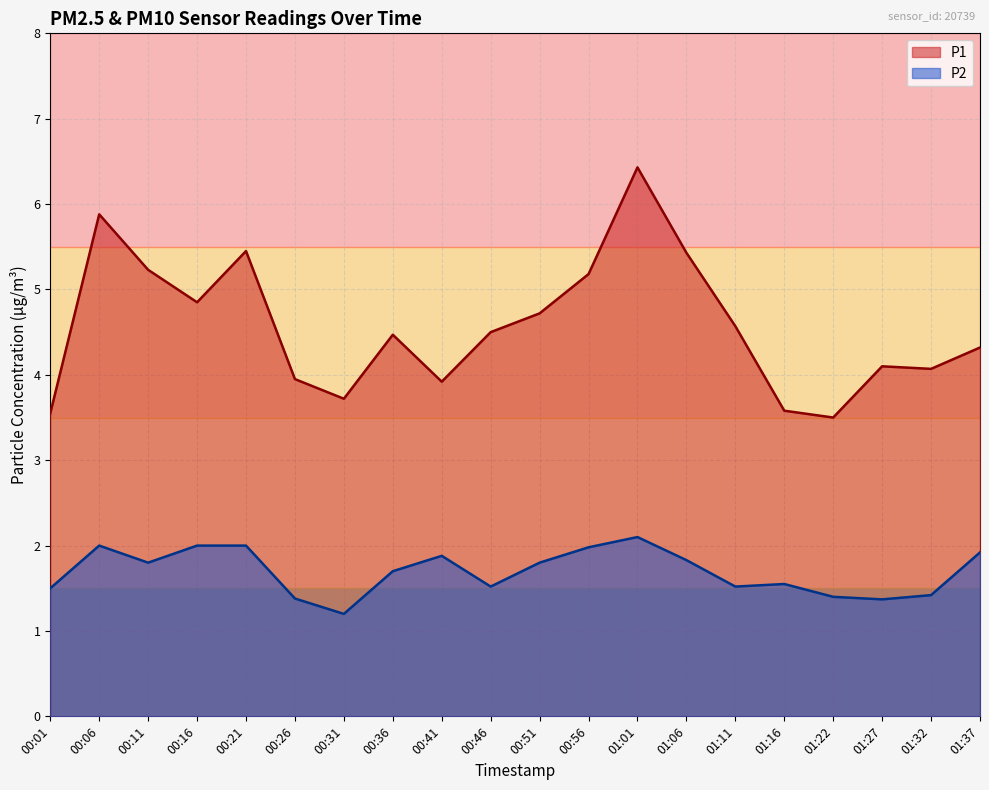

Which series changed the most between 00:01 and 00:41?

P2